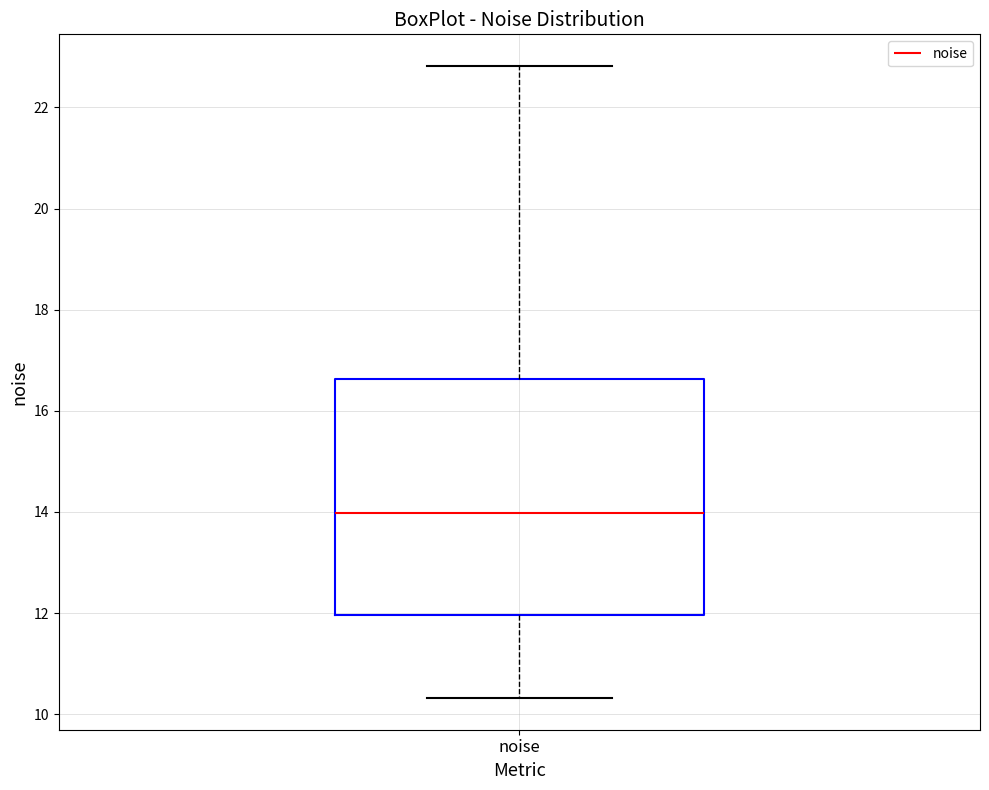

Where does the median line of the box for noise sit on the y-axis? The values are not printed on the chart, so give them approximately, as read against the axis.

14.0